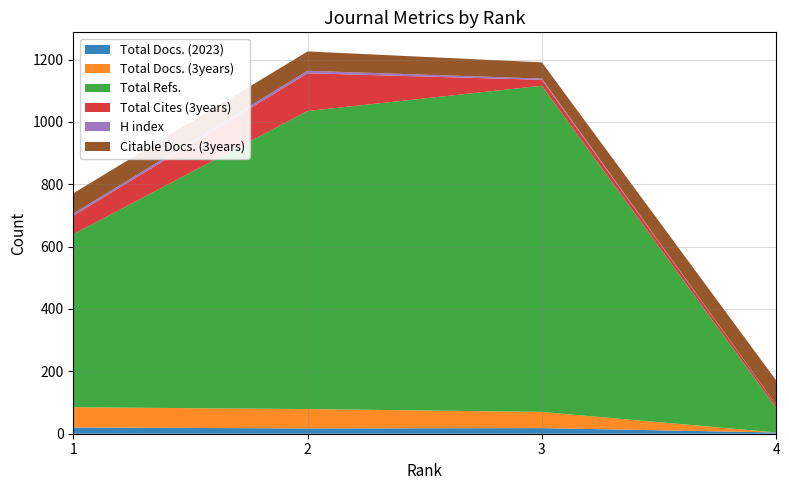

Reading right to left, extract all data points from this chart.

Total Docs. (2023): 4	18	17	20
Total Docs. (3years): 0	52	62	65
Total Refs.: 79	1046	956	555
Total Cites (3years): 10	19	121	59
H index: 0	4	8	7
Citable Docs. (3years): 78	52	62	65